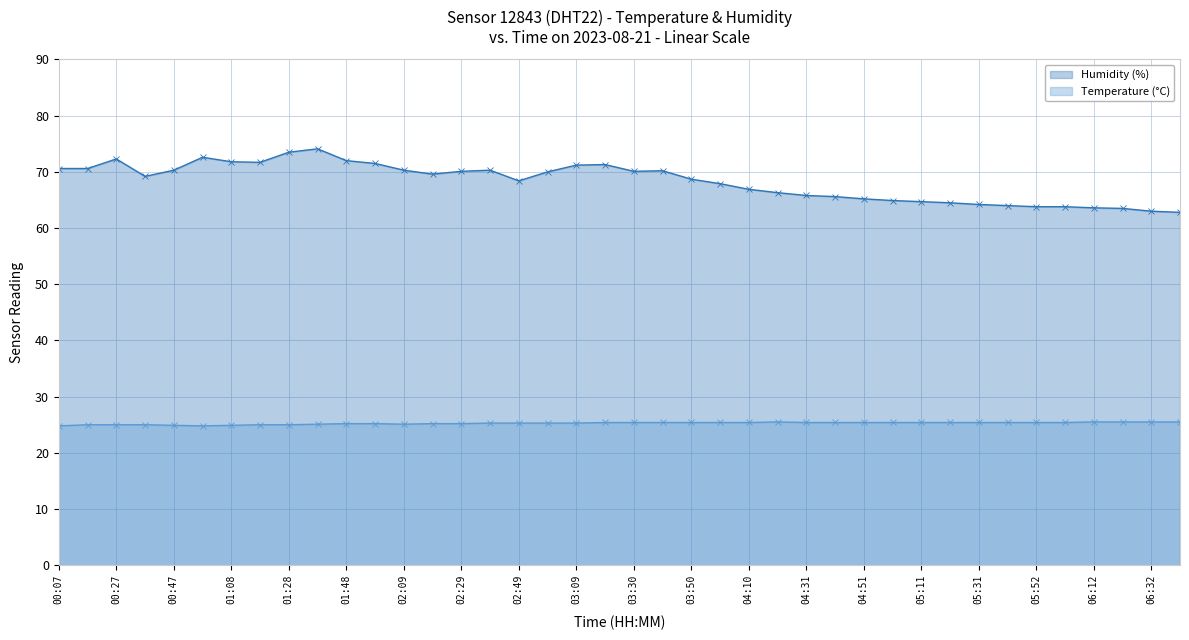

How many distinct data groups are displayed?

2